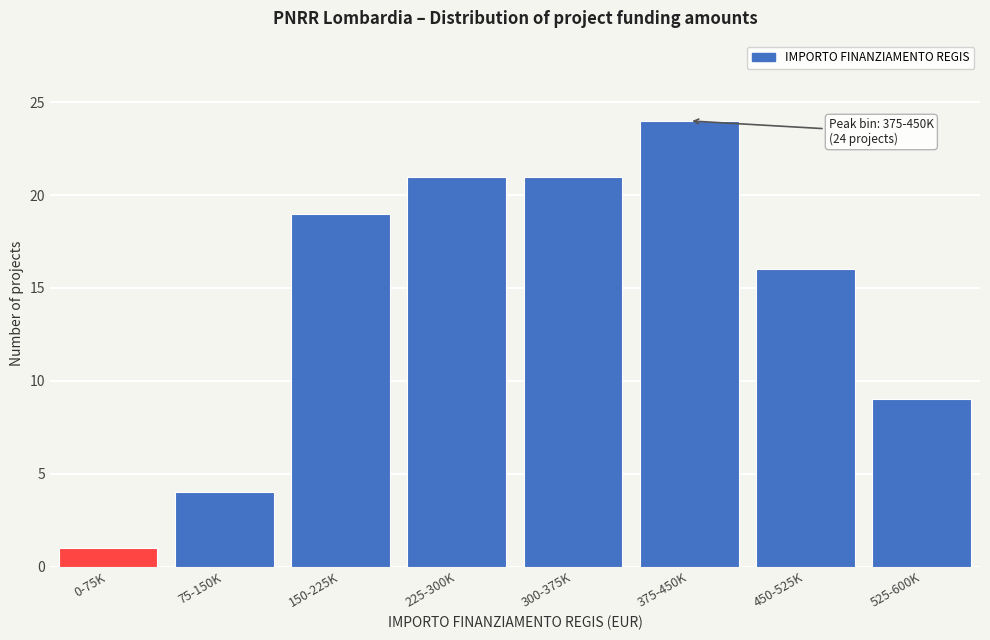

Reading left to right, transcribe all the data shown in this chart.

1	4	19	21	21	24	16	9